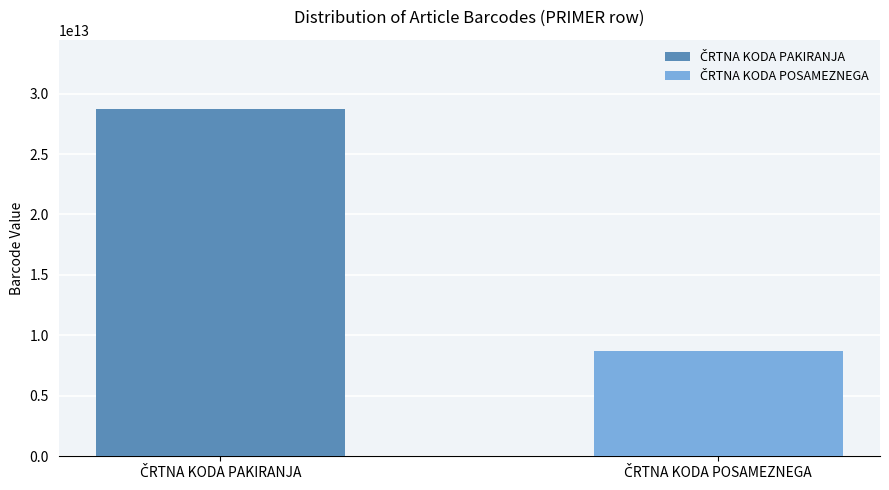

What is the greatest value displayed?

28717648176689